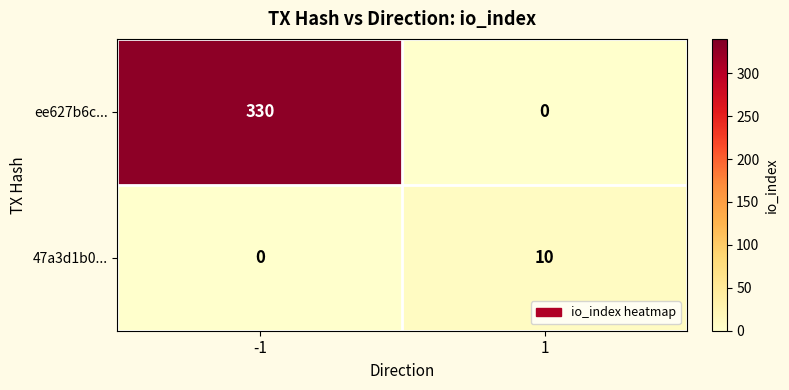

The 47a3d1b0... series shows 16 at 1. True or false?

False